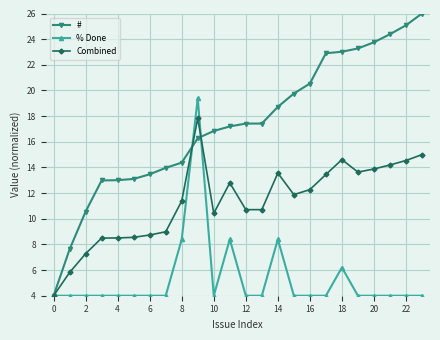

Rank the series by their maximum value, from lowest to highest.

Combined, % Done, #